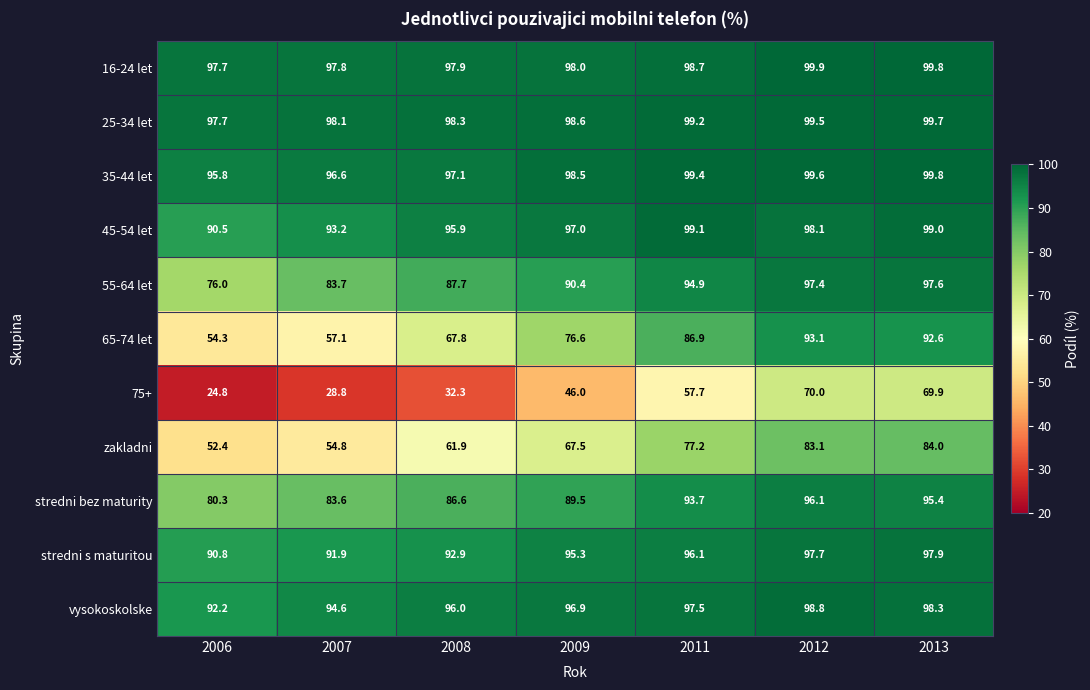

What is the approximate value of vysokoskolske at 2011?

97.5